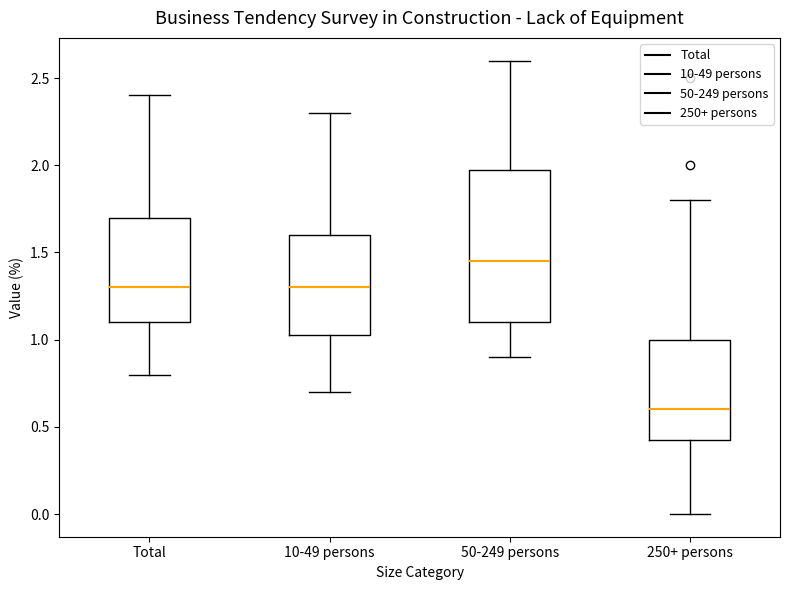

Comparing the boxes themselves (not the whiskers), which one is the tallest?

50-249 persons